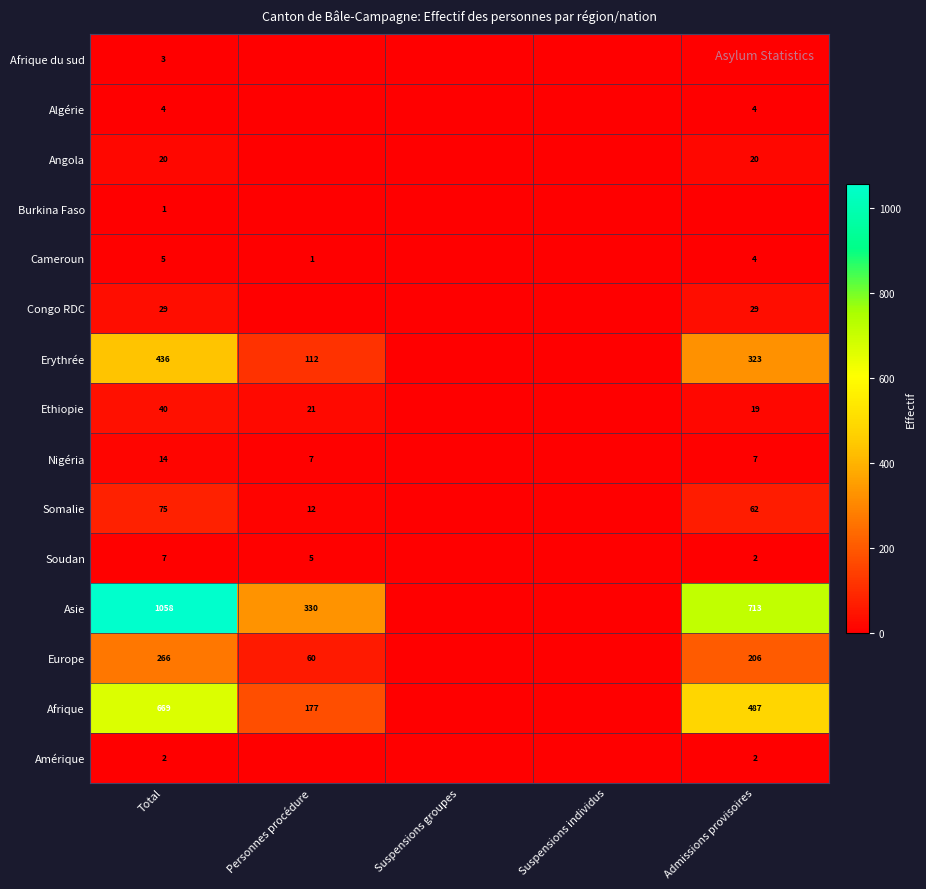

What is the difference between the second highest and minimum values in the Europe series?

206